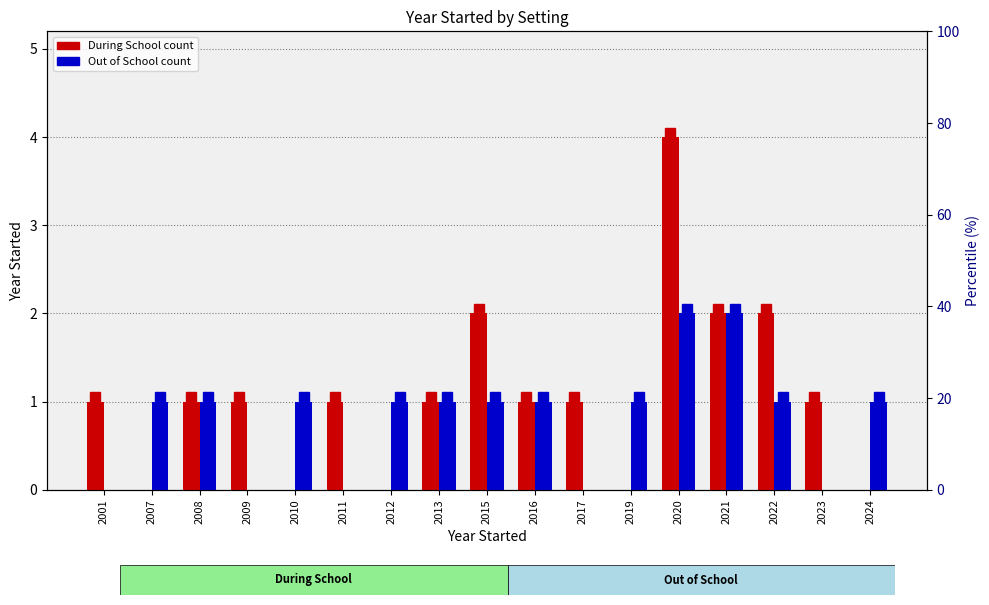

Which series has the widest spread of values?

During School